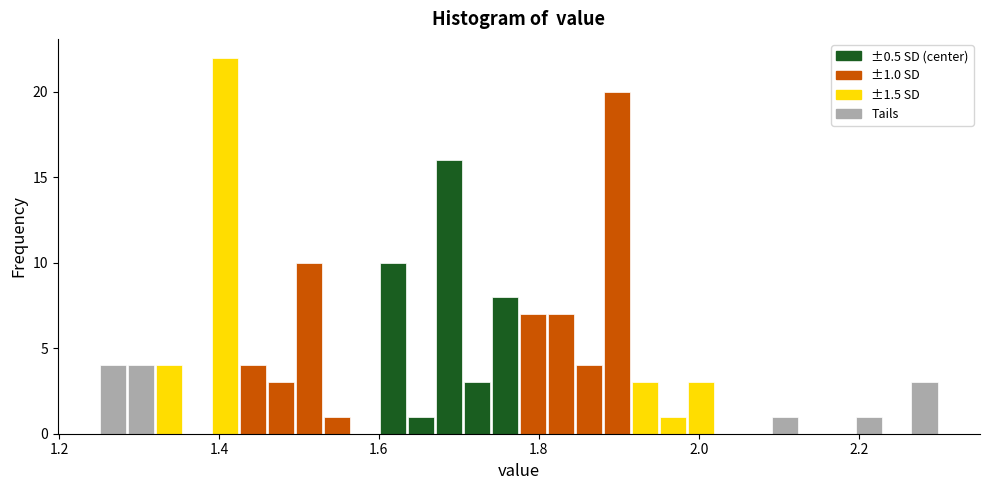

Read against the x-axis, roughly where is the centre of the tallest bar?

1.40